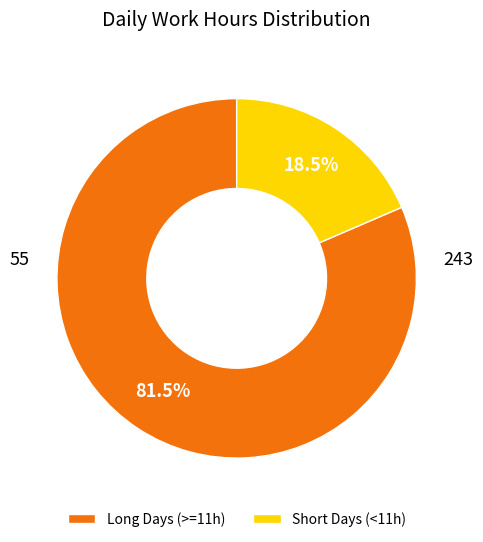

How much of the chart is everything except Long Days (>=11h)?

18.5%